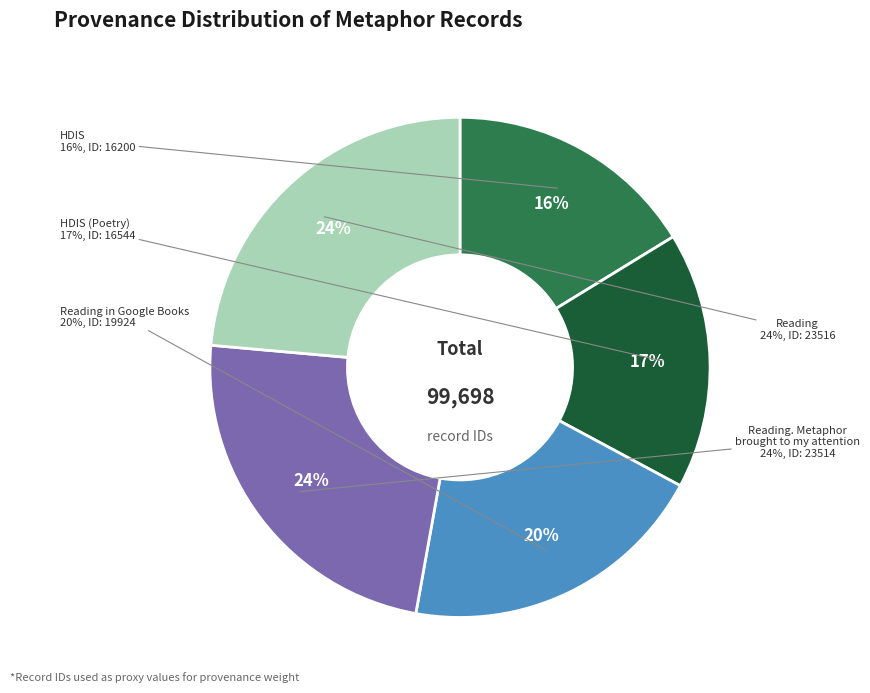

Which category has the smallest portion of the pie?

HDIS